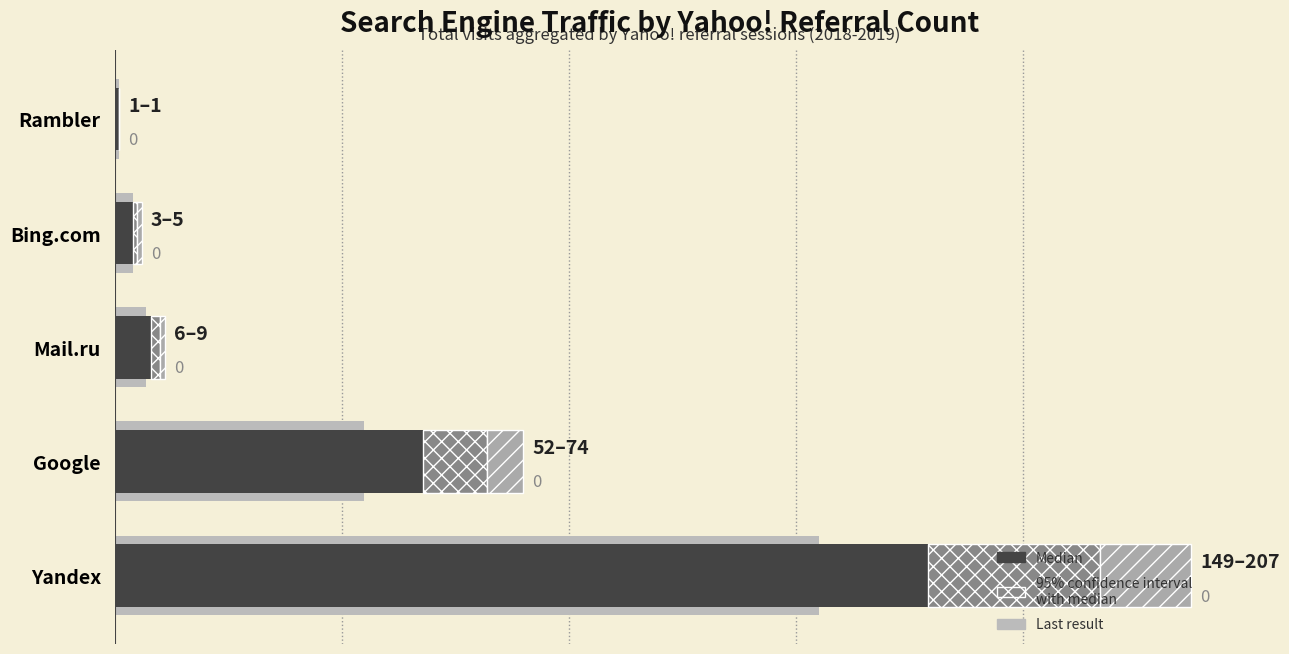

What value does the Median series have at Google?

68